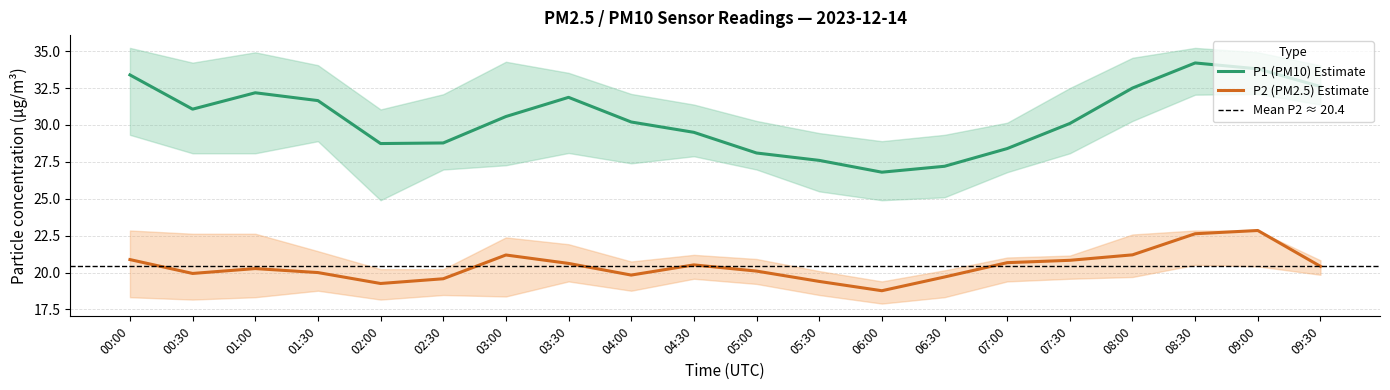

Is the value of P2_lower at 04:00 greater than the value of P2_upper at 03:00?

No